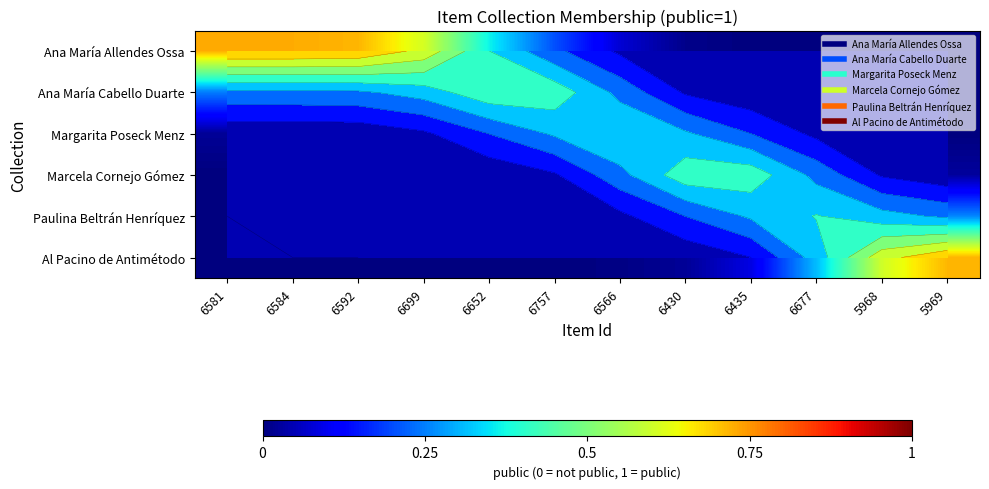

Is it true that Al Pacino de Antimétodo equals 0.0 at 6652?

False